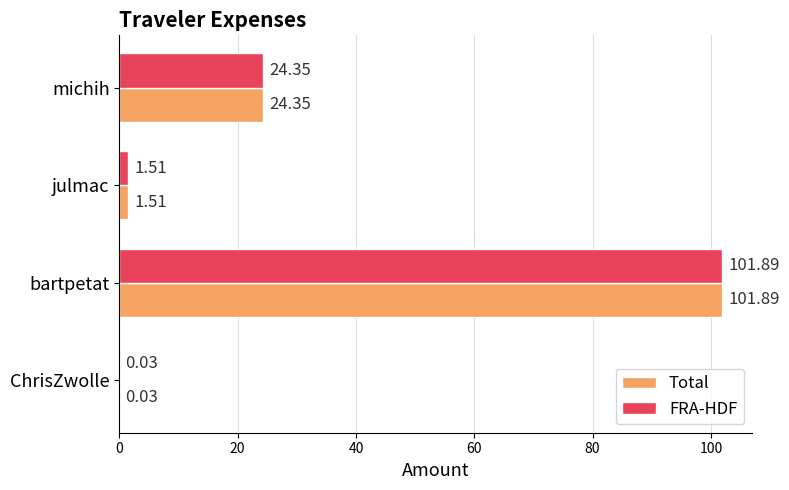

Where is FRA-HDF nearest to the value 50?

michih